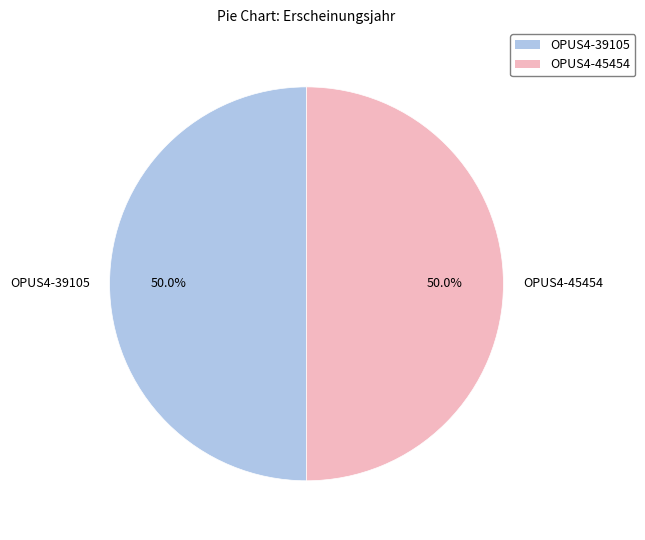

Count the number of slices in the pie.

2